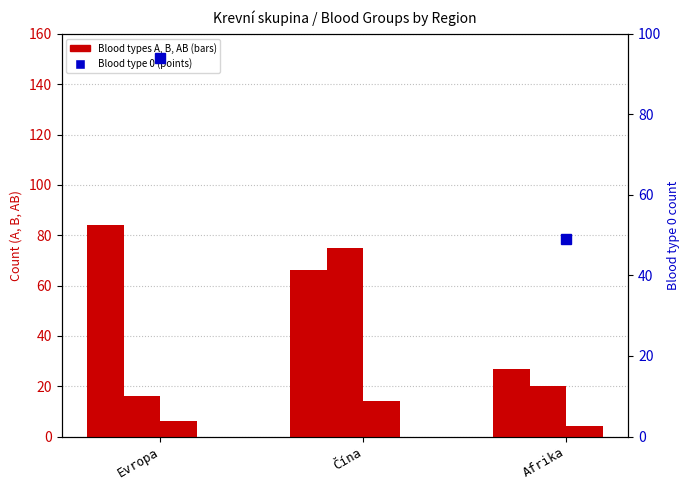

How many data points in A are above 66?

1